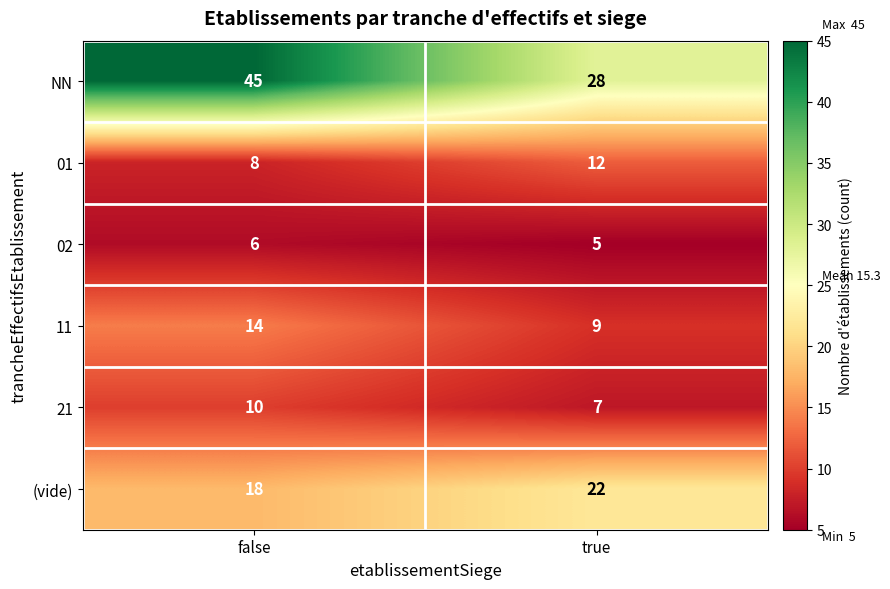

Which series has the widest spread of values?

NN